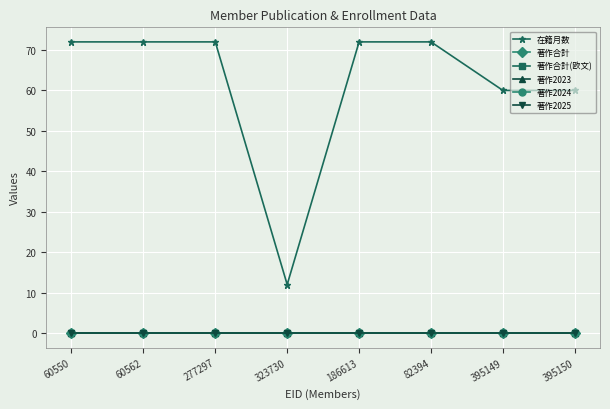

List the labels in order of 著作2025 value, largest first.

60550, 60562, 277297, 323730, 186613, 82394, 395149, 395150